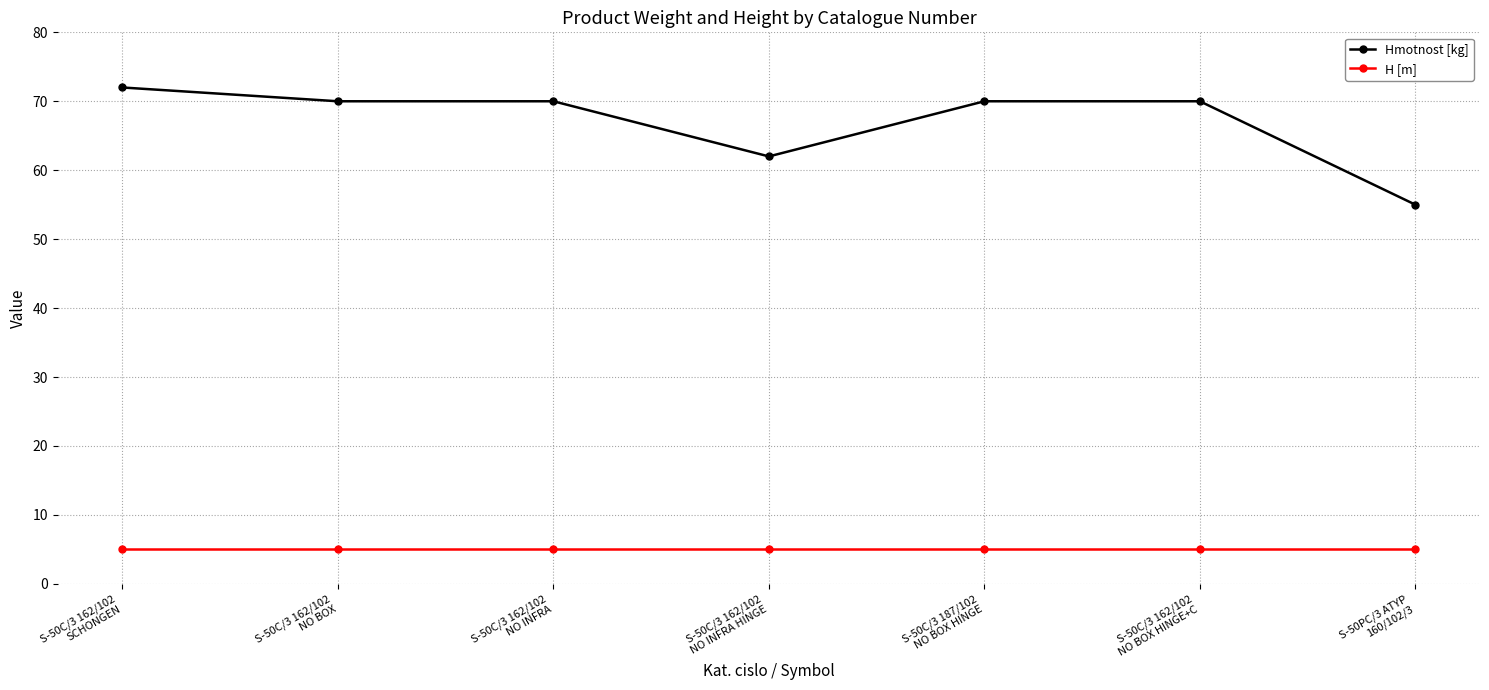

What value does the H [m] series have at S-50C/3 162/102
NO INFRA HINGE?

5